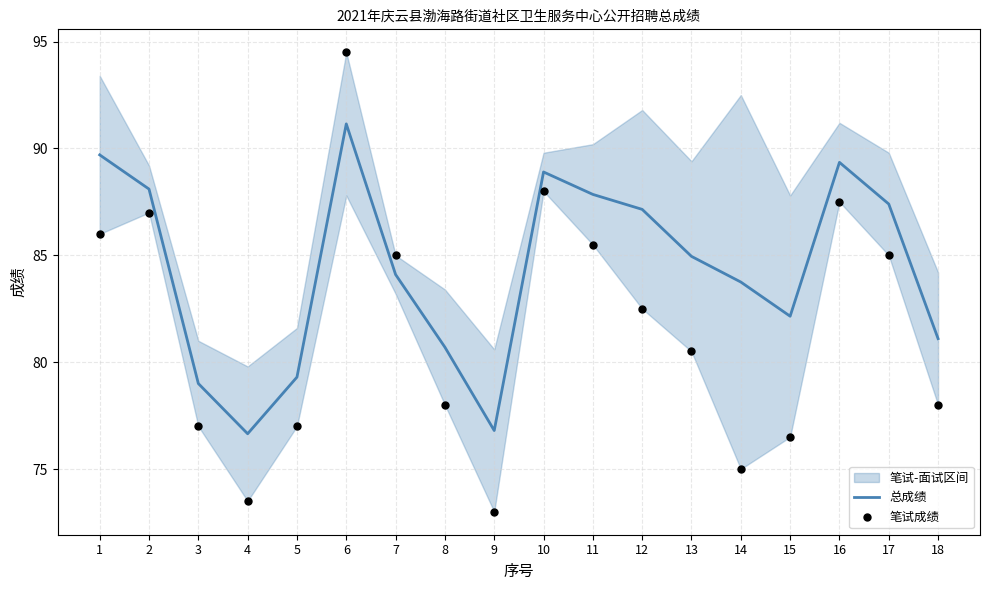

What is the total value across all series at 16?

176.8